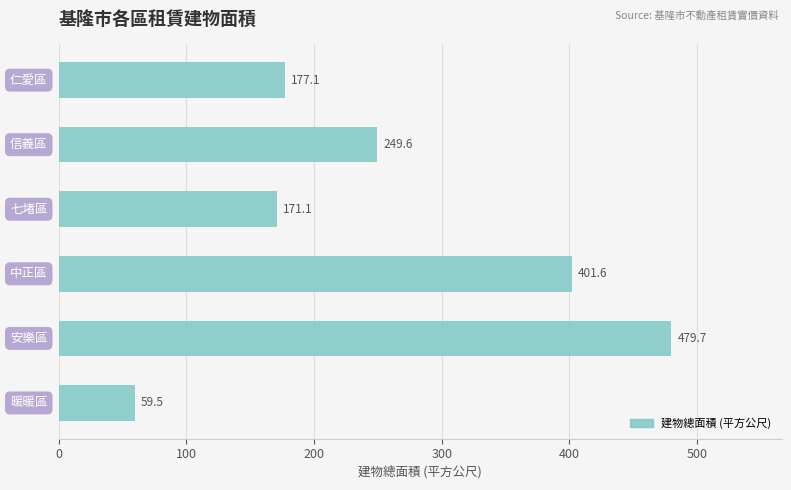

What is the difference between the second highest and minimum values?

342.1